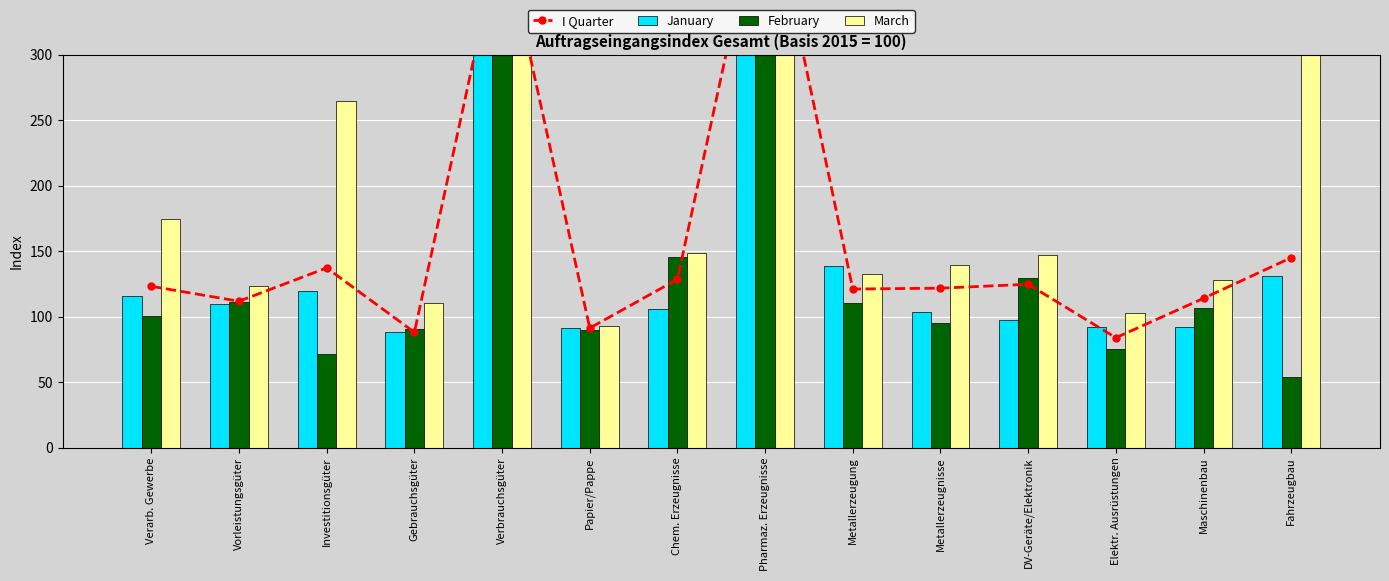

Count the number of categories in the chart.

14